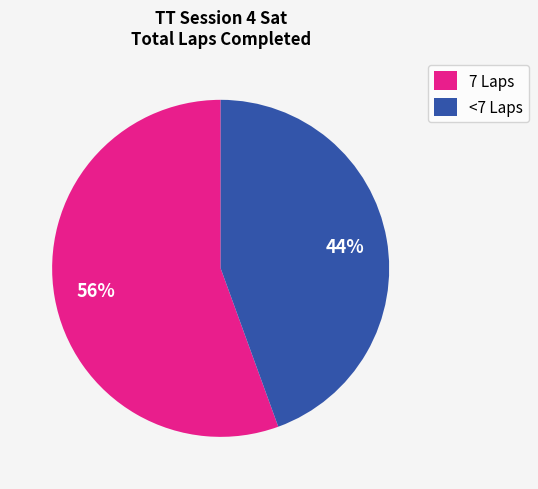

Is there any slice that represents more than half of the pie?

Yes